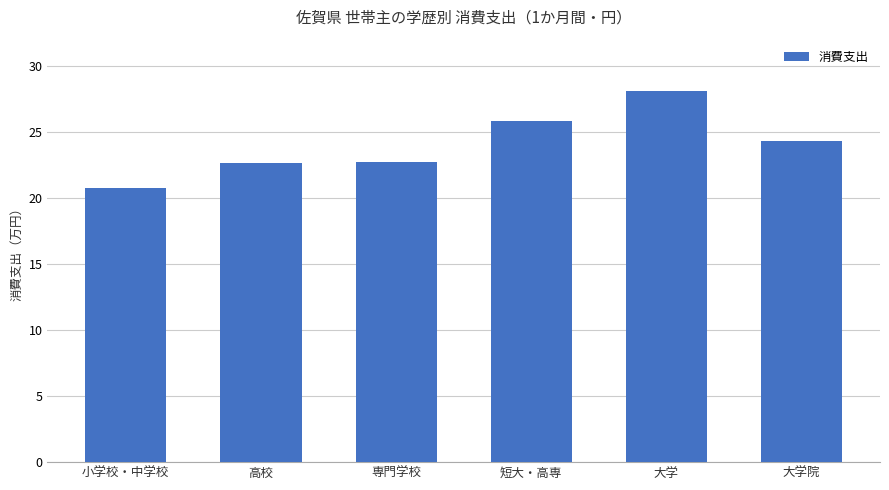

List the labels in order of value, smallest first.

小学校・中学校, 高校, 専門学校, 大学院, 短大・高専, 大学